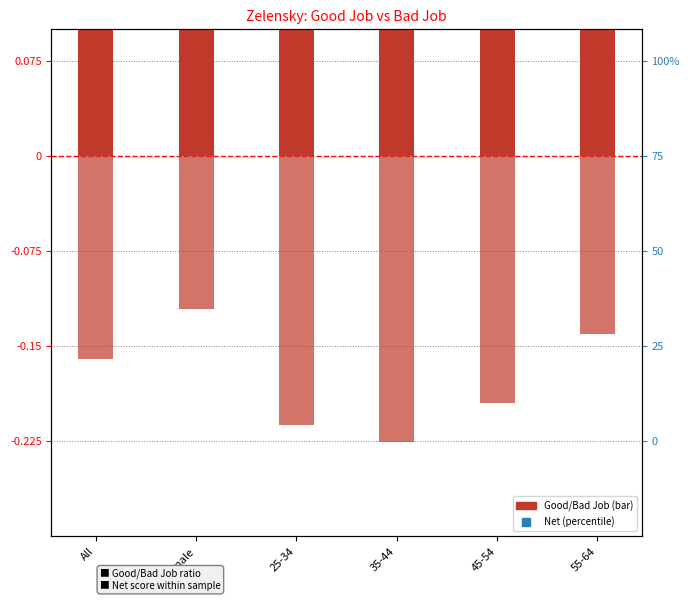

At how many categories does at least one series exceed 0?

6